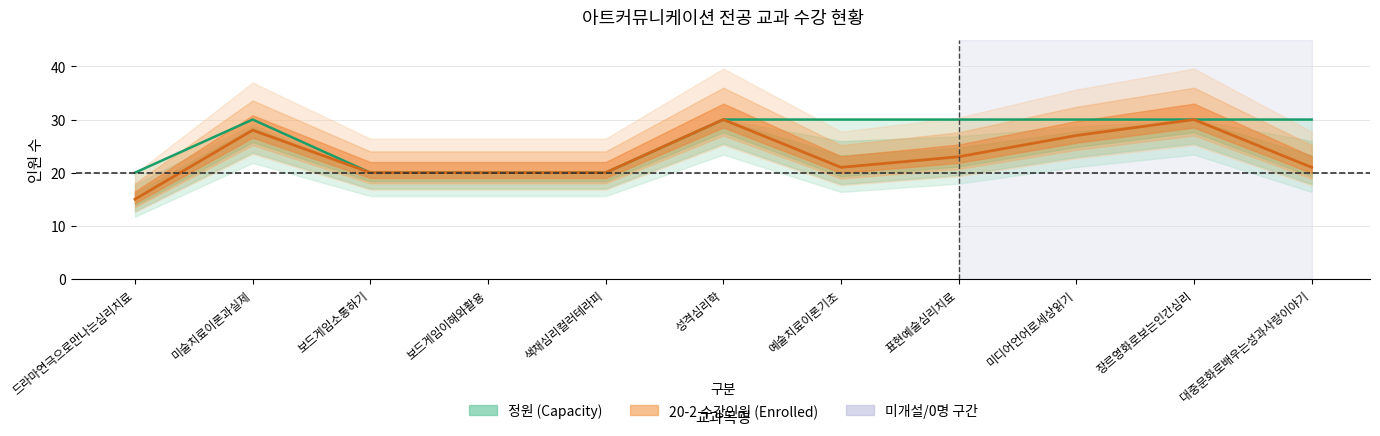

What is the spread (max minus min) of values at 표현예술심리치료?

7